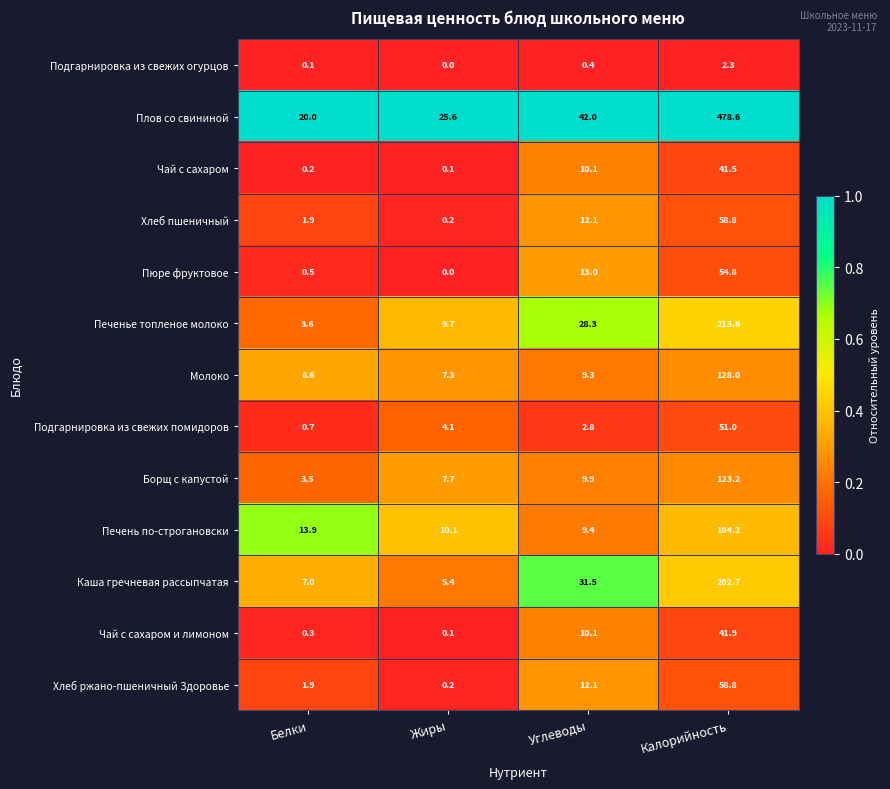

The Хлеб ржано-пшеничный Здоровье series shows 4.4 at Углеводы. True or false?

False